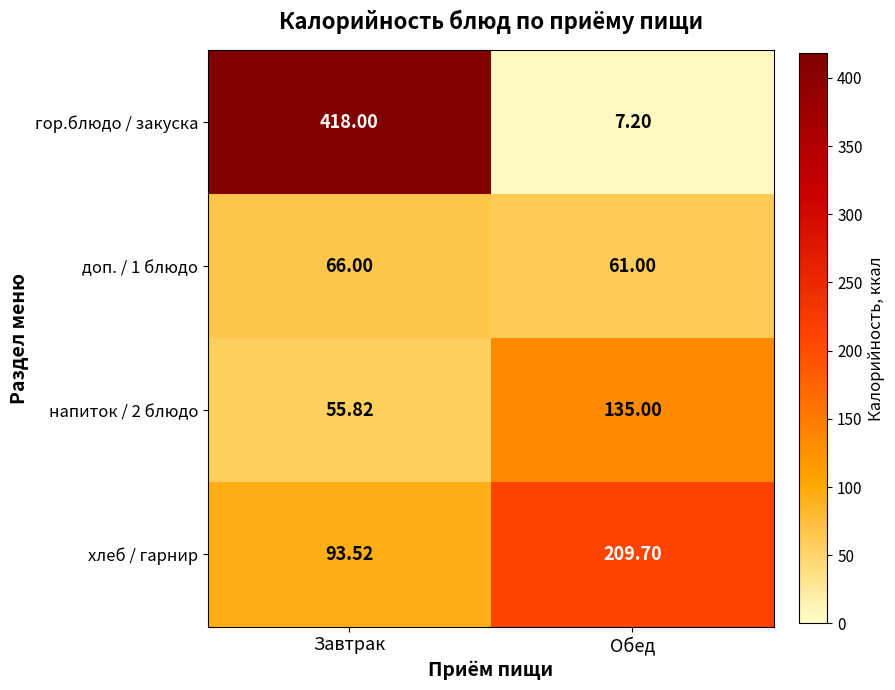

Which series has the largest total across all categories?

гор.блюдо / закуска